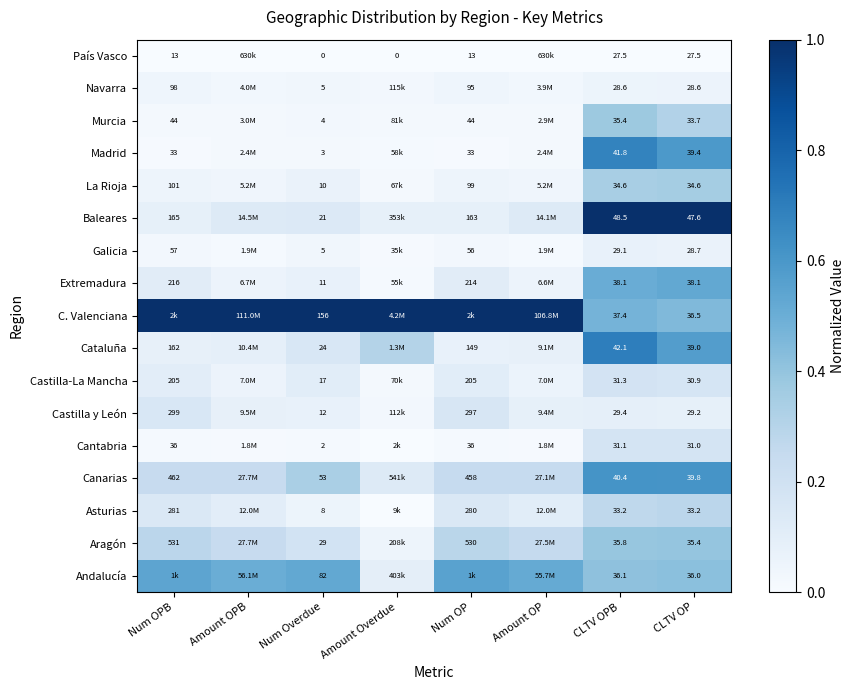

Is the value of Extremadura at CLTV OP greater than the value of Galicia at CLTV OPB?

Yes